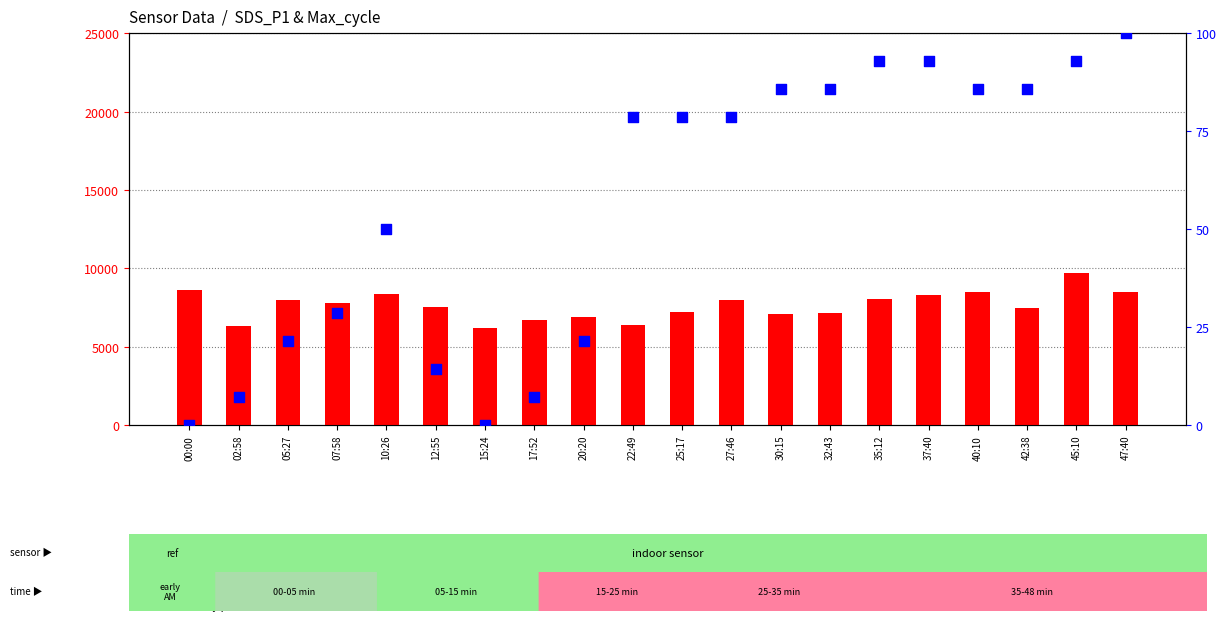

What is the total value across all series at 10:26?

8420.0